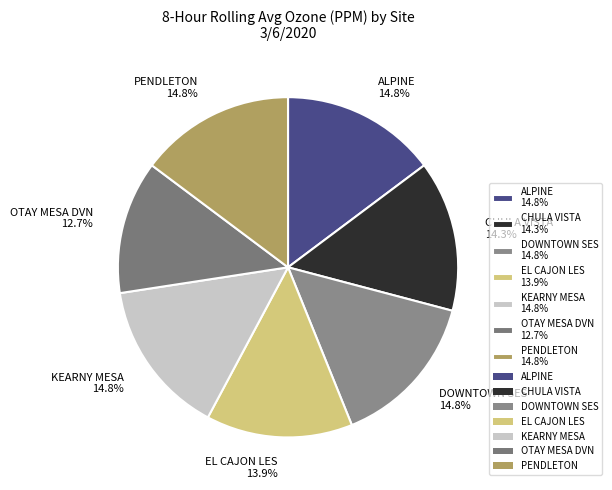

How many slices are in this pie chart?

7